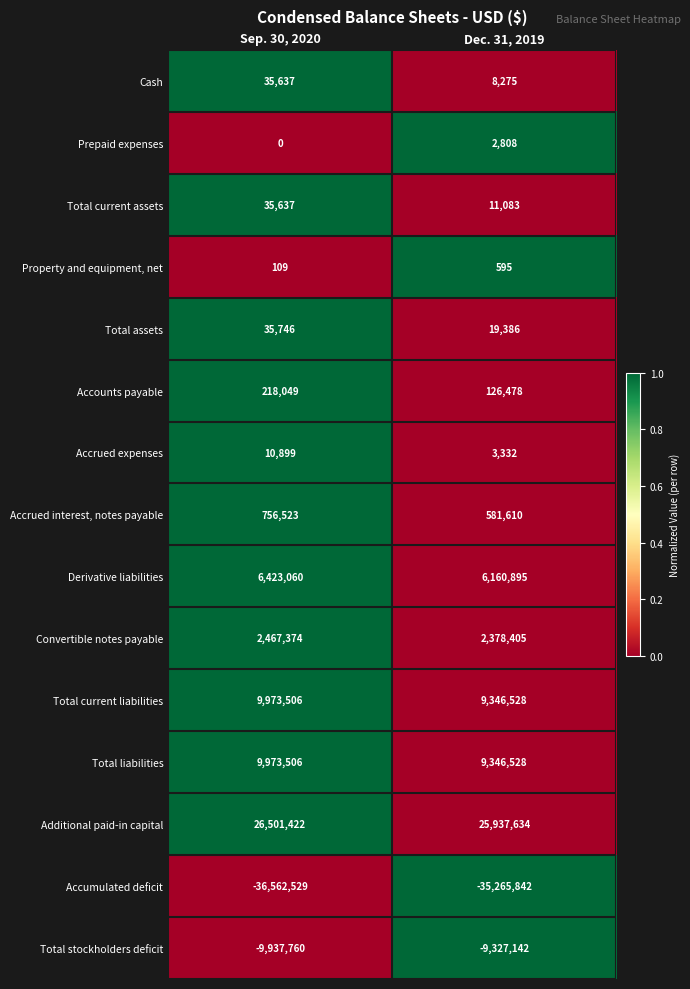

What value does the Total liabilities series have at Sep. 30, 2020?

9973506